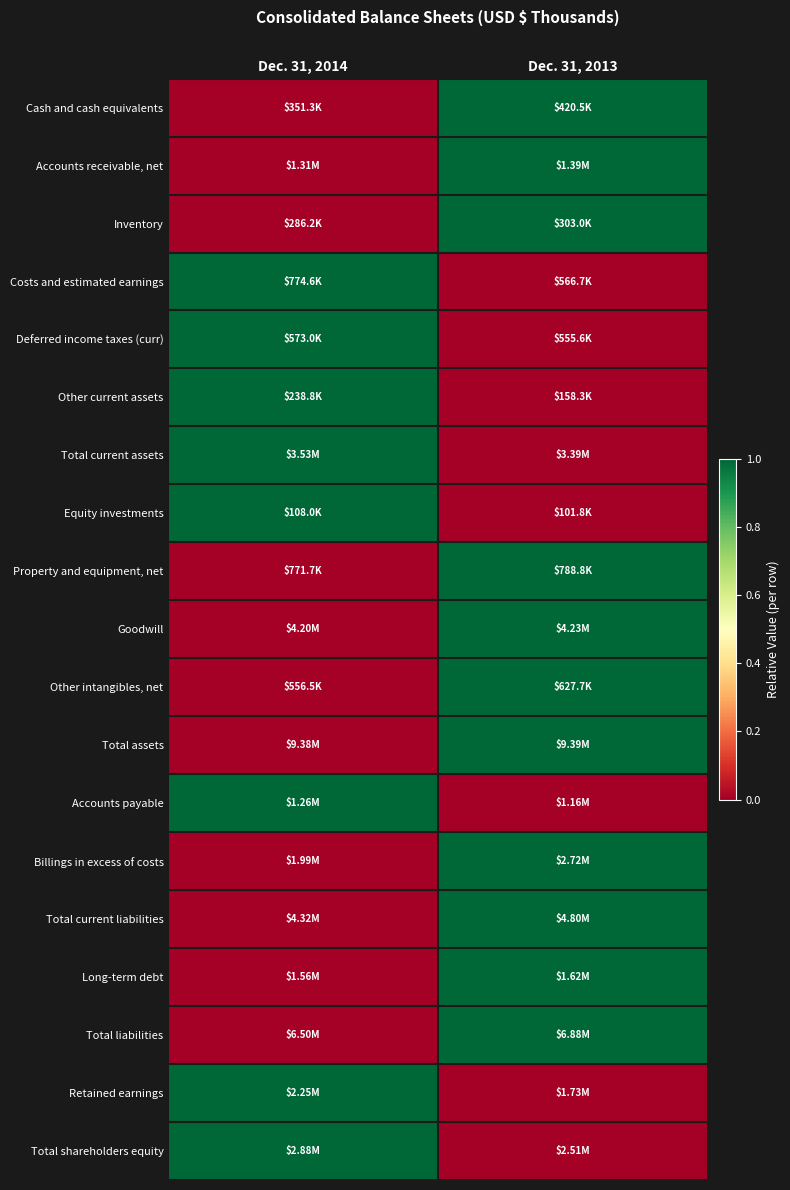

Reading right to left, list all the values displayed in this chart.

Cash and cash equivalents: Dec. 31, 2013=1	Dec. 31, 2014=0
Accounts receivable, net: Dec. 31, 2013=1	Dec. 31, 2014=0
Inventory: Dec. 31, 2013=1	Dec. 31, 2014=0
Costs and estimated earnings: Dec. 31, 2013=0	Dec. 31, 2014=1
Deferred income taxes (curr): Dec. 31, 2013=0	Dec. 31, 2014=1
Other current assets: Dec. 31, 2013=0	Dec. 31, 2014=1
Total current assets: Dec. 31, 2013=0	Dec. 31, 2014=1
Equity investments: Dec. 31, 2013=0	Dec. 31, 2014=1
Property and equipment, net: Dec. 31, 2013=1	Dec. 31, 2014=0
Goodwill: Dec. 31, 2013=1	Dec. 31, 2014=0
Other intangibles, net: Dec. 31, 2013=1	Dec. 31, 2014=0
Total assets: Dec. 31, 2013=1	Dec. 31, 2014=0
Accounts payable: Dec. 31, 2013=0	Dec. 31, 2014=1
Billings in excess of costs: Dec. 31, 2013=1	Dec. 31, 2014=0
Total current liabilities: Dec. 31, 2013=1	Dec. 31, 2014=0
Long-term debt: Dec. 31, 2013=1	Dec. 31, 2014=0
Total liabilities: Dec. 31, 2013=1	Dec. 31, 2014=0
Retained earnings: Dec. 31, 2013=0	Dec. 31, 2014=1
Total shareholders equity: Dec. 31, 2013=0	Dec. 31, 2014=1